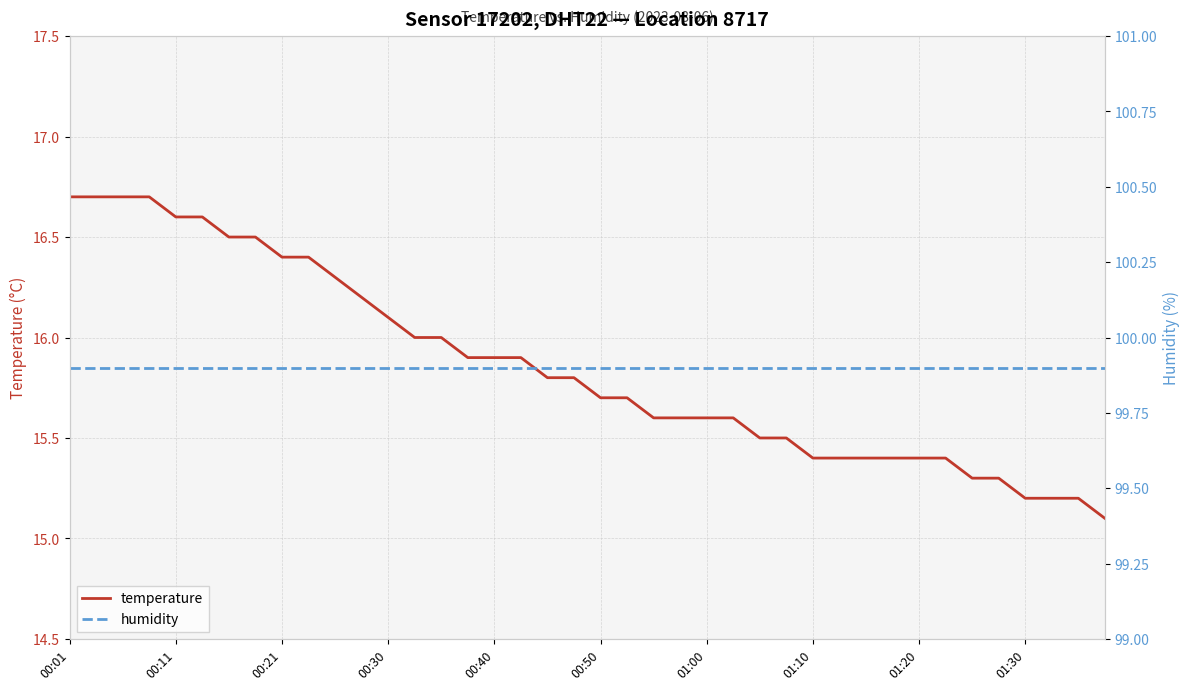

Reading left to right, transcribe all the data shown in this chart.

temperature: 16.7	16.7	16.7	16.7	16.6	16.6	16.5	16.5	16.4	16.4	16.3	16.2	16.1	16.0	16.0	15.9	15.9	15.9	15.8	15.8	15.7	15.7	15.6	15.6	15.6	15.6	15.5	15.5	15.4	15.4	15.4	15.4	15.4	15.4	15.3	15.3	15.2	15.2	15.2	15.1
humidity: 99.9	99.9	99.9	99.9	99.9	99.9	99.9	99.9	99.9	99.9	99.9	99.9	99.9	99.9	99.9	99.9	99.9	99.9	99.9	99.9	99.9	99.9	99.9	99.9	99.9	99.9	99.9	99.9	99.9	99.9	99.9	99.9	99.9	99.9	99.9	99.9	99.9	99.9	99.9	99.9